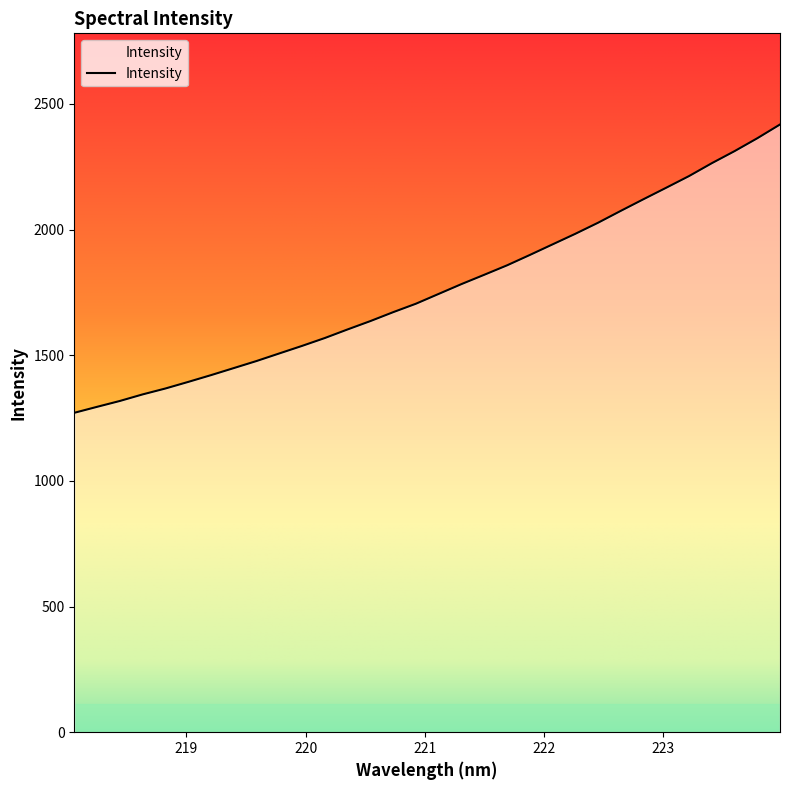

What is the minimum value shown in the chart?

1270.9